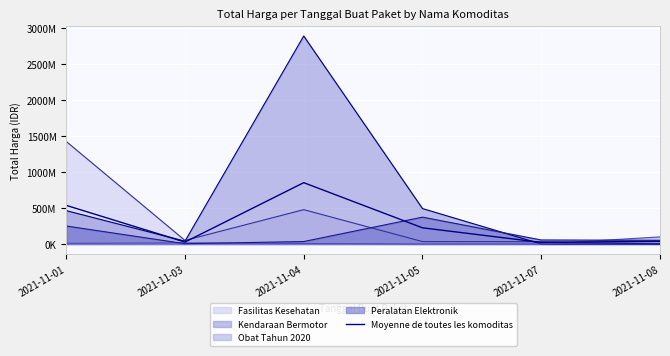

How many interior local peaks (higher than both neighbors) does the data have?

1